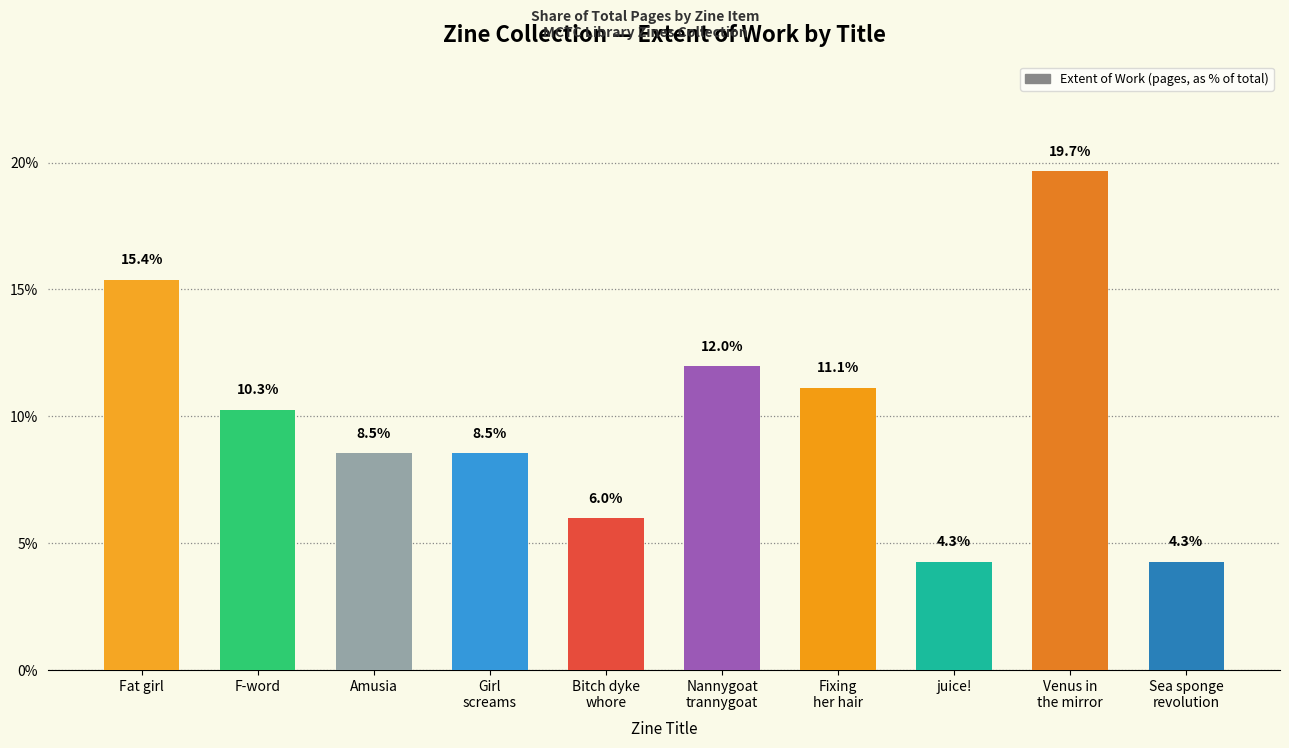

What is the difference between the values at Amusia and juice!?

4.3